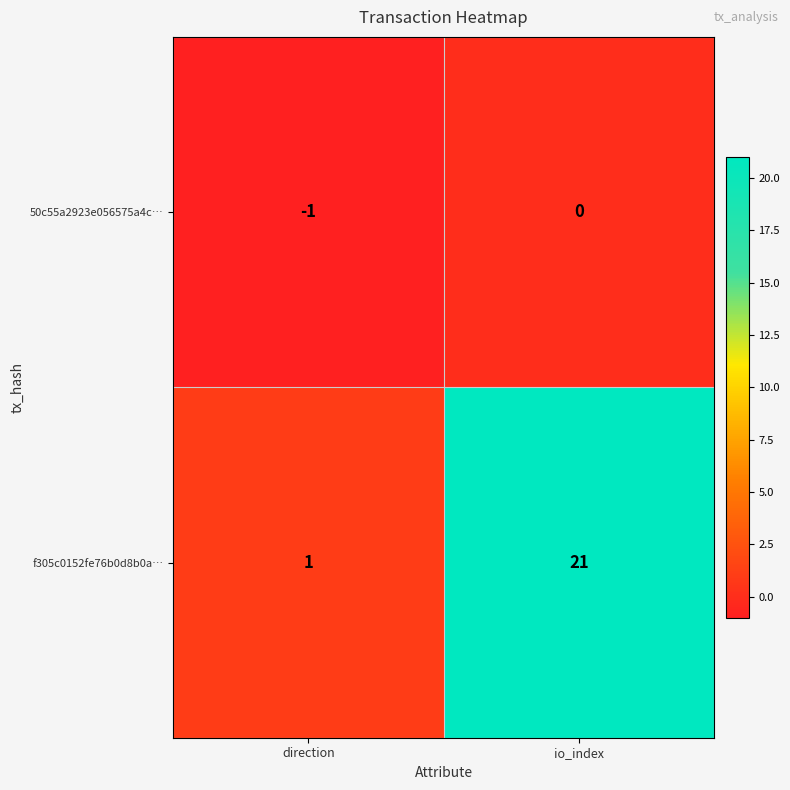

What is the minimum value shown in the chart?

-1